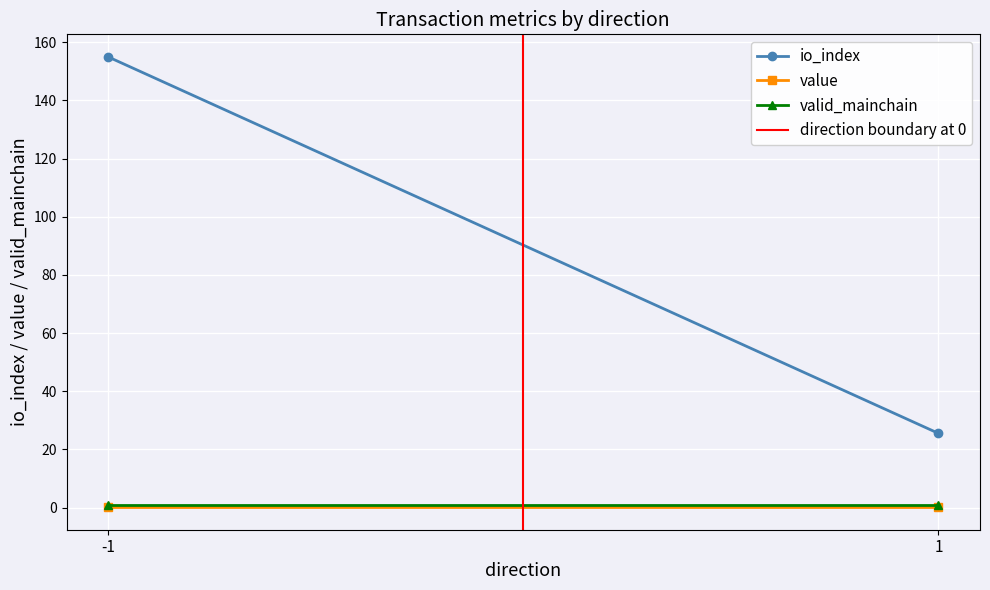

The direction boundary at 0 series shows 0.5 at -1. True or false?

False